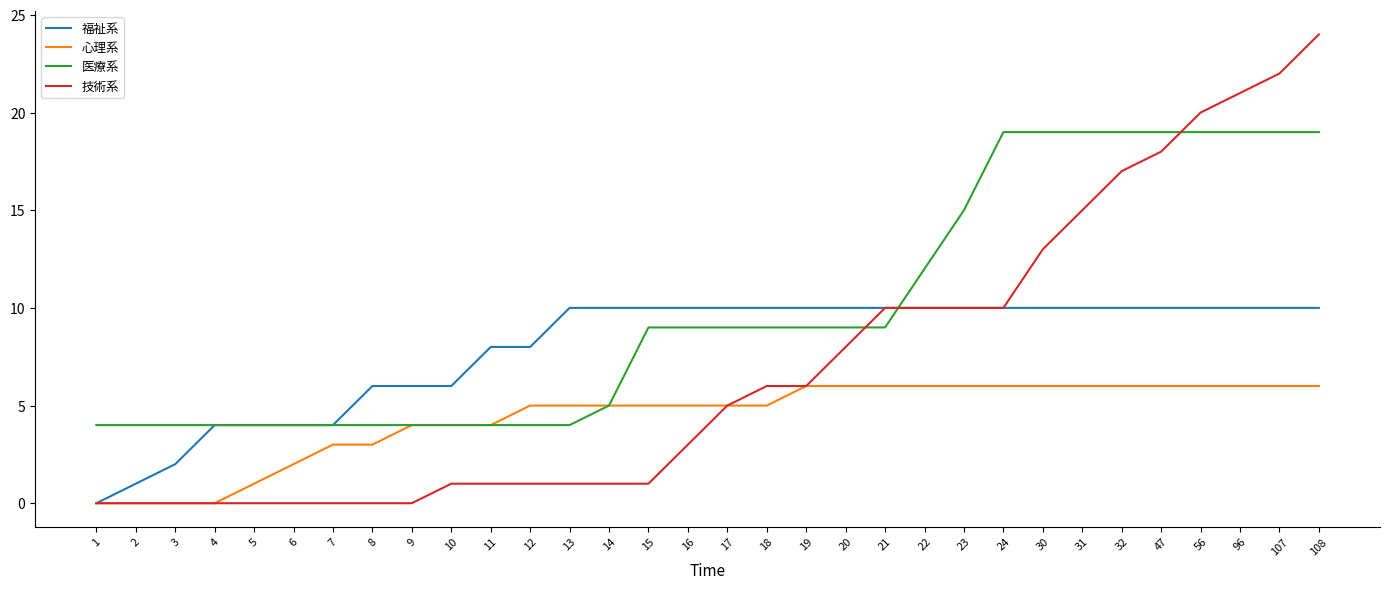

Where is 医療系 nearest to the value 11?

22